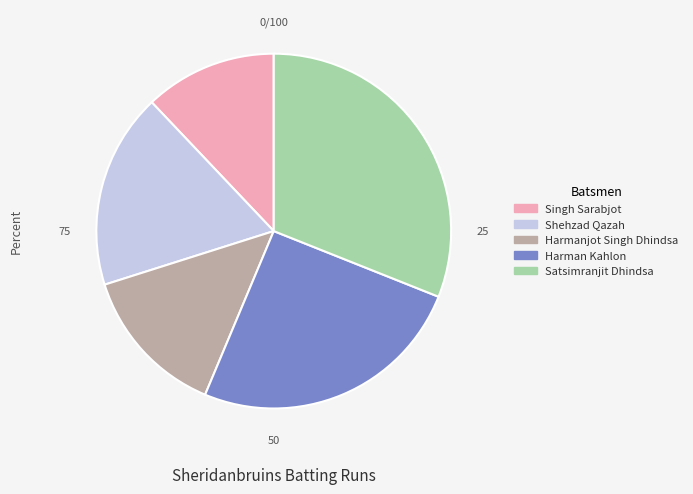

Combined, do Harman Kahlon and Harmanjot Singh Dhindsa account for over 50%?

No